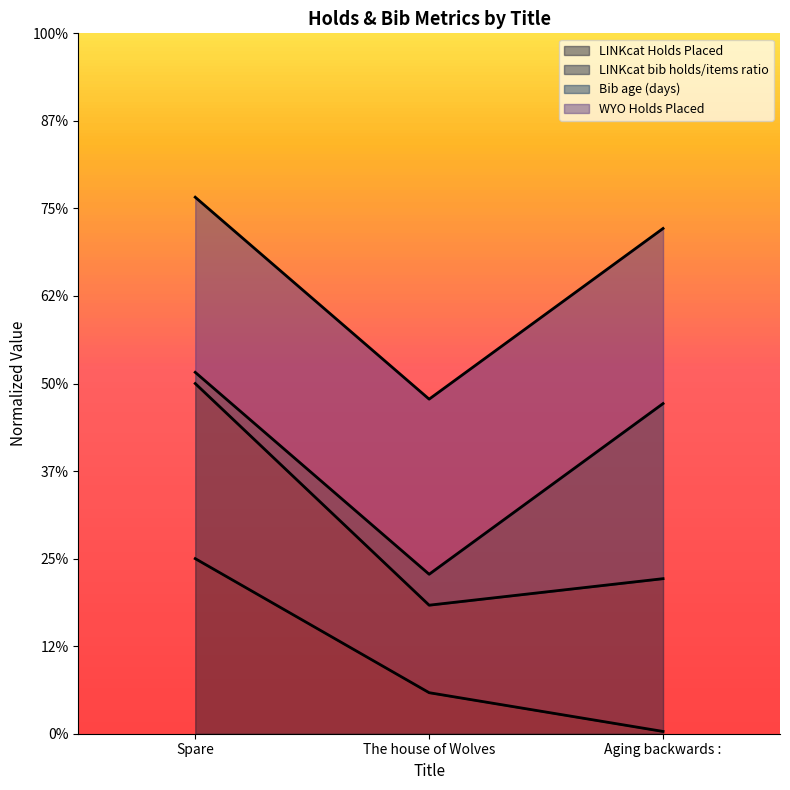

What is the label of the 3rd point from the left?

Aging backwards :